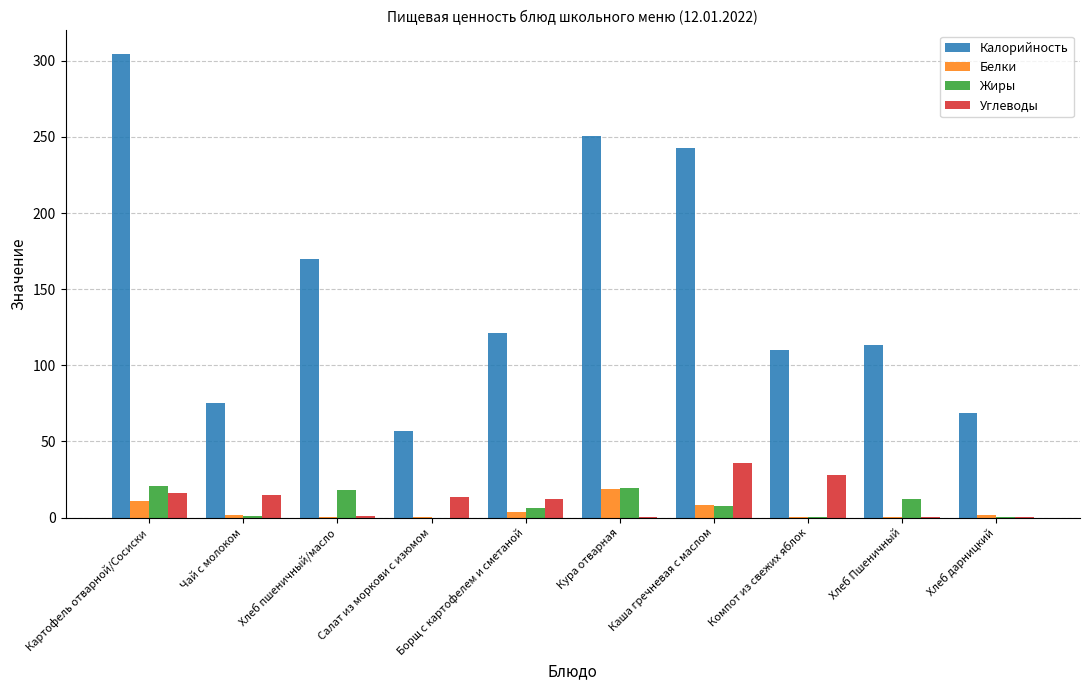

Which category has the highest value in the Углеводы series?

Каша гречневая с маслом